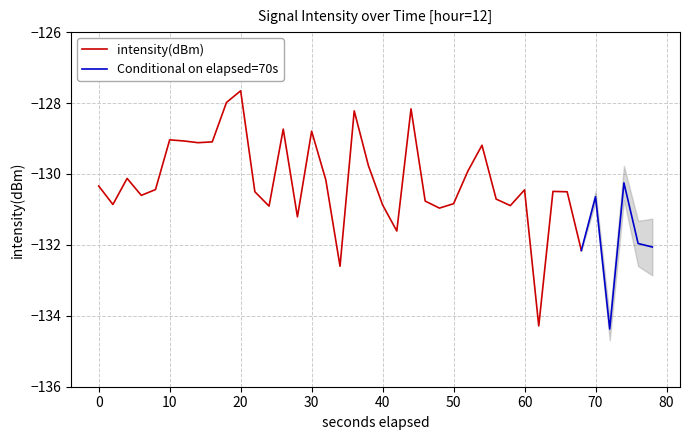

Reading right to left, what are all the values shown in this chart?

39=-132.1	38=-132.0	37=-130.3	36=-134.4	35=-130.6	34=-132.2	33=-130.5	32=-130.5	31=-134.3	30=-130.4	29=-130.9	28=-130.7	27=-129.2	26=-129.9	25=-130.8	24=-131.0	23=-130.8	22=-128.2	21=-131.6	20=-130.9	19=-129.8	18=-128.2	17=-132.6	16=-130.2	15=-128.8	14=-131.2	13=-128.7	12=-130.9	11=-130.5	10=-127.7	9=-128.0	8=-129.1	7=-129.1	6=-129.1	5=-129.0	4=-130.4	3=-130.6	2=-130.1	1=-130.9	0=-130.3